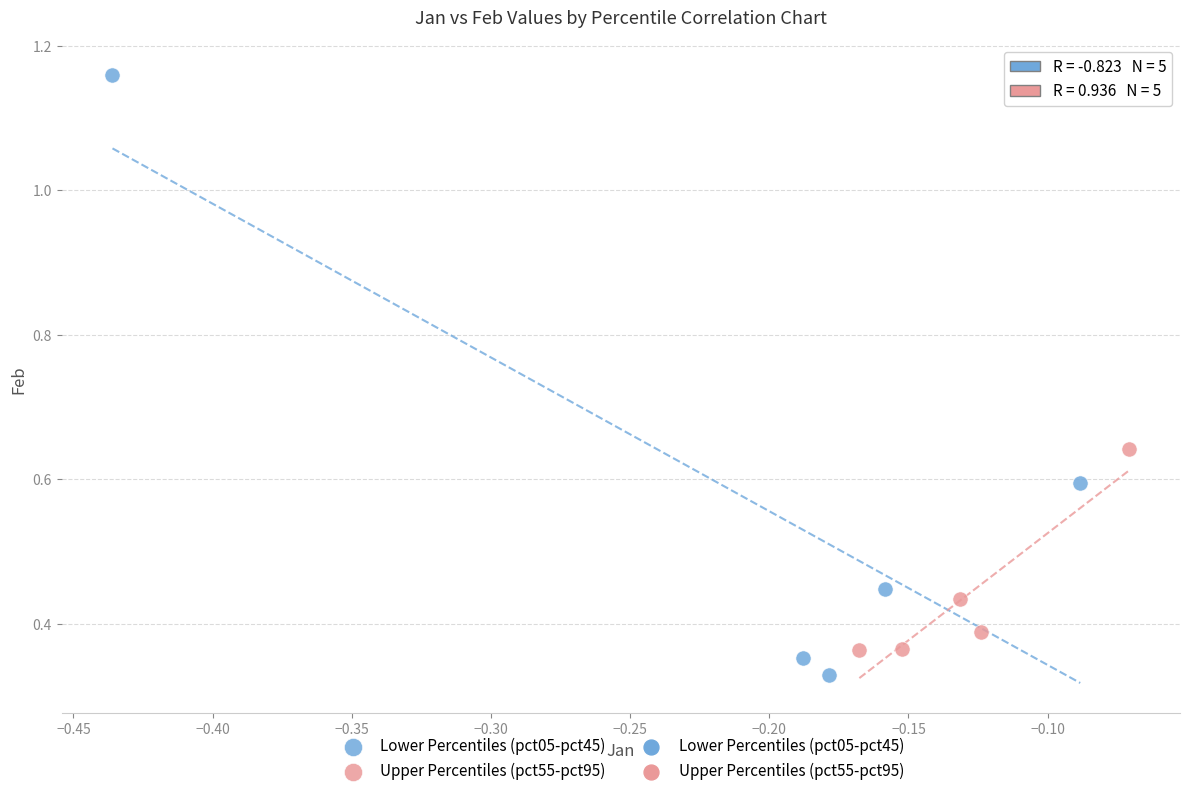

Which series reaches the minimum Y coordinate?

Lower Percentiles (pct05-pct45)